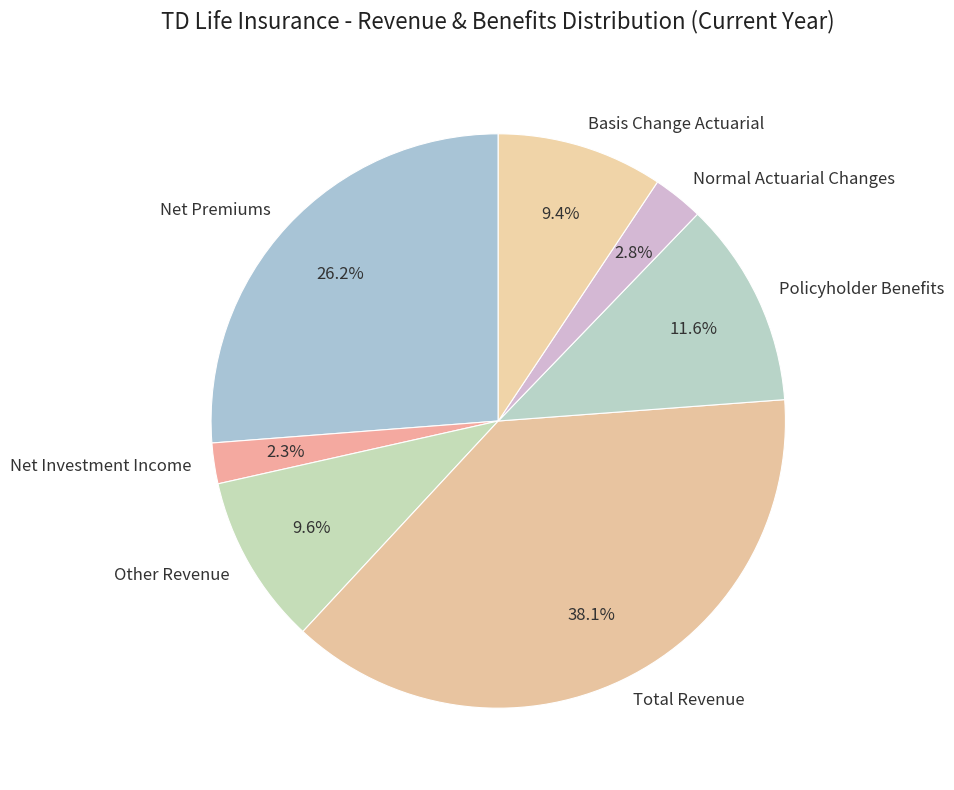

Between Basis Change Actuarial and Normal Actuarial Changes, which is larger?

Basis Change Actuarial